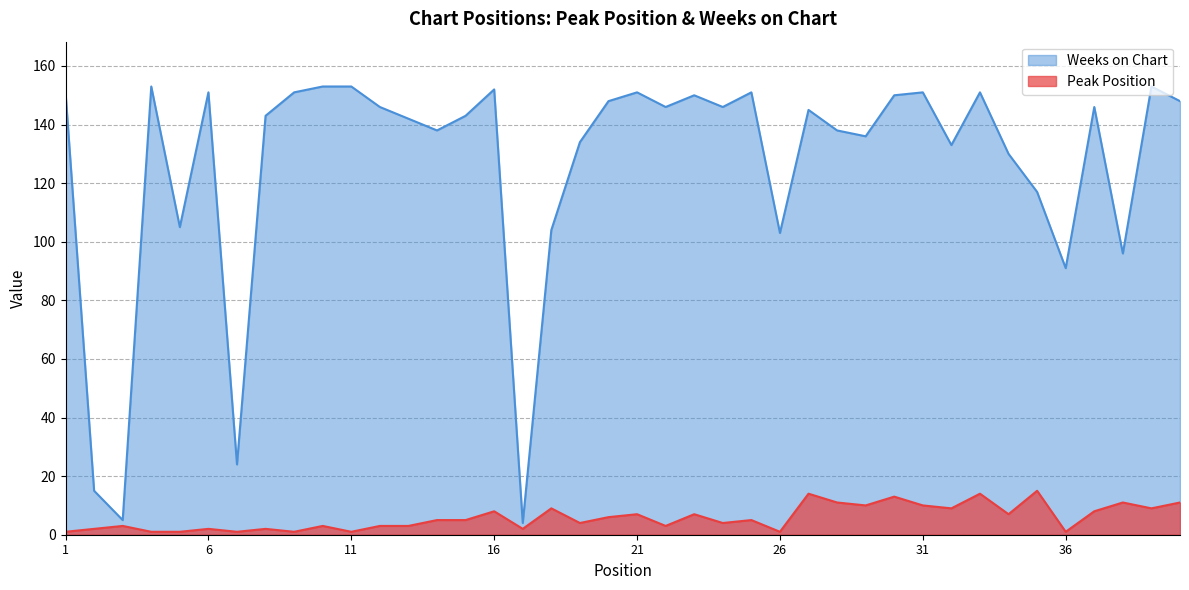

Reading left to right, list all the values displayed in this chart.

Peak Position: 1=1	2=2	3=3	4=1	5=1	6=2	7=1	8=2	9=1	10=3	11=1	12=3	13=3	14=5	15=5	16=8	17=2	18=9	19=4	20=6	21=7	22=3	23=7	24=4	25=5	26=1	27=14	28=11	29=10	30=13	31=10	32=9	33=14	34=7	35=15	36=1	37=8	38=11	39=9	40=11
Weeks on Chart: 1=151	2=15	3=5	4=153	5=105	6=151	7=24	8=143	9=151	10=153	11=153	12=146	13=142	14=138	15=143	16=152	17=4	18=104	19=134	20=148	21=151	22=146	23=150	24=146	25=151	26=103	27=145	28=138	29=136	30=150	31=151	32=133	33=151	34=130	35=117	36=91	37=146	38=96	39=153	40=148